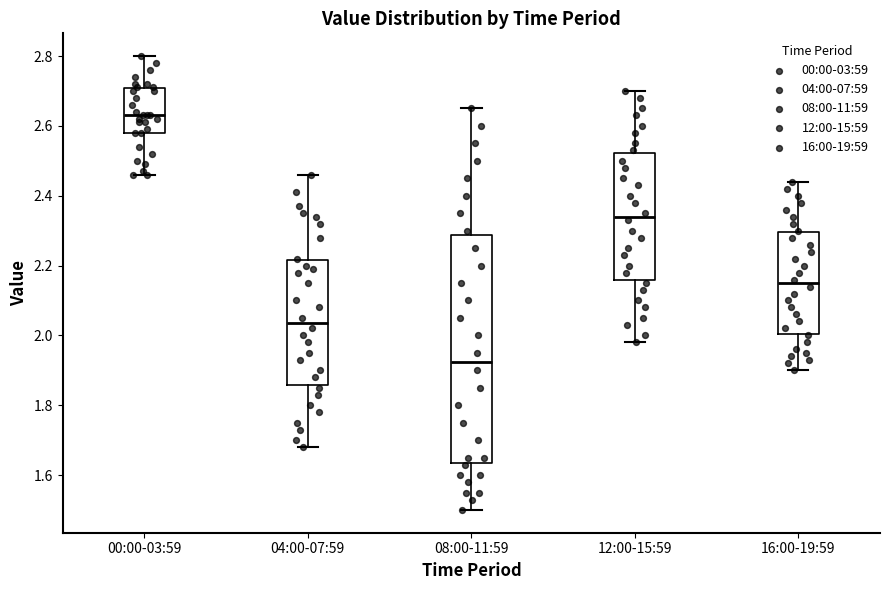

Reading left to right, transcribe this box plot: for each box, give where its median line is, the range the box spans, and where its two whiskers end, as read against the y-axis. The values are not printed on the chart, so give them approximately, as read against the axis.

00:00-03:59: median 2.64, box 2.58 to 2.70, whiskers 2.46 to 2.80
04:00-07:59: median 2.04, box 1.86 to 2.22, whiskers 1.68 to 2.46
08:00-11:59: median 1.92, box 1.64 to 2.28, whiskers 1.50 to 2.66
12:00-15:59: median 2.34, box 2.16 to 2.52, whiskers 1.98 to 2.70
16:00-19:59: median 2.16, box 2.00 to 2.30, whiskers 1.90 to 2.44